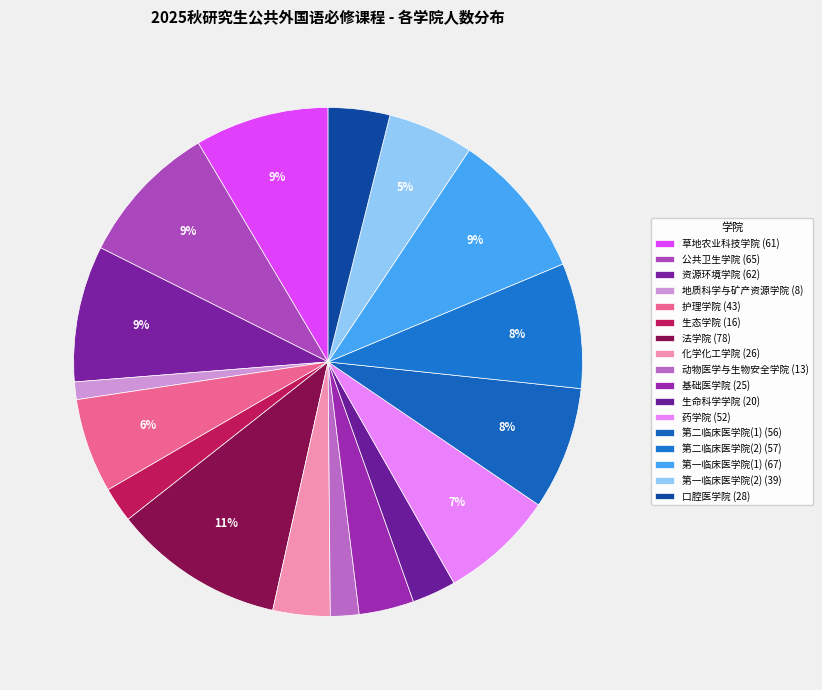

Count the number of slices in the pie.

17